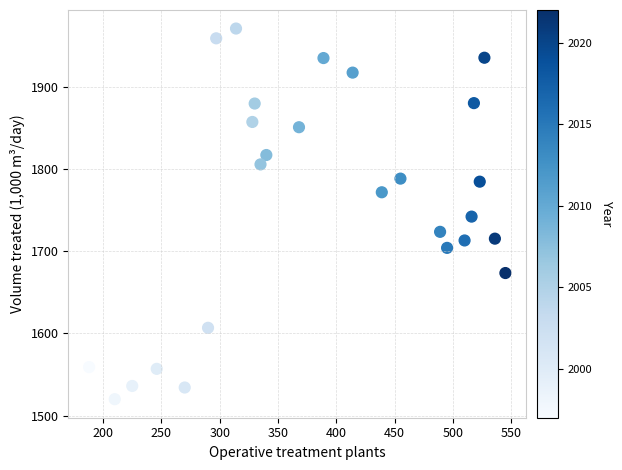

What is the range of X values (max minus min)?

357.0